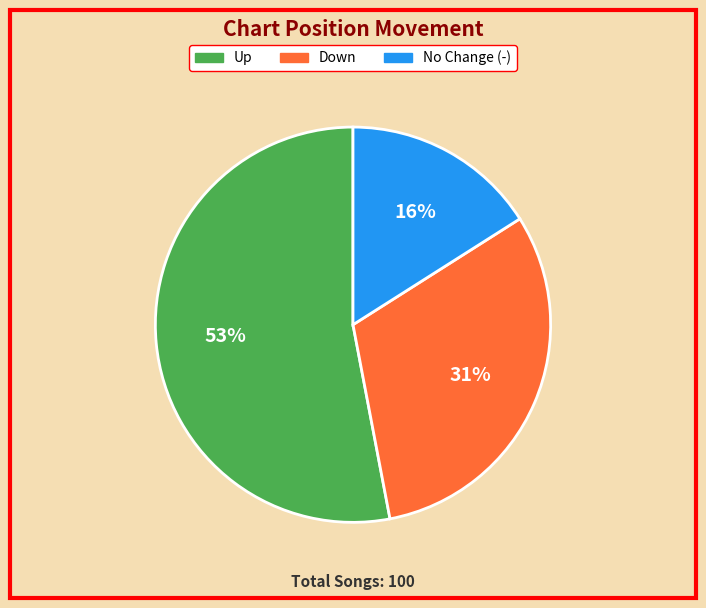

To the nearest percent, what is the difference between the largest and smallest slice percentages?

37%